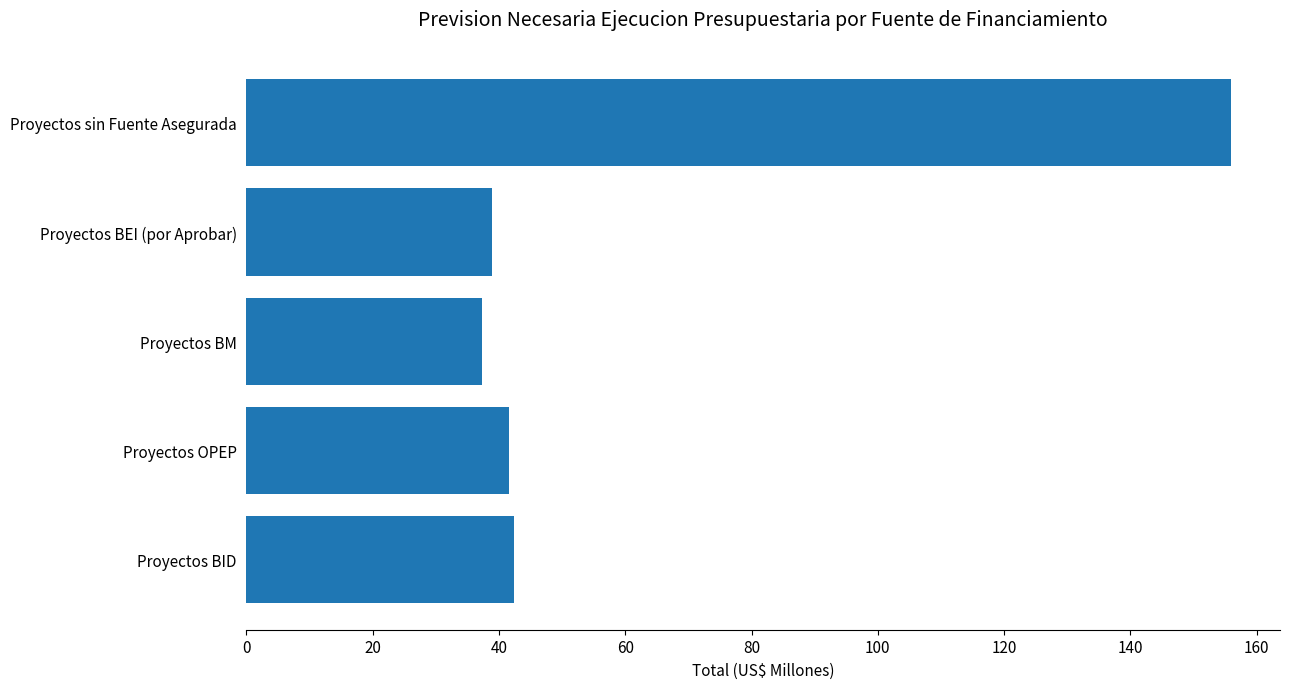

True or false: the data shows 52.2 at Proyectos BEI (por Aprobar).

False